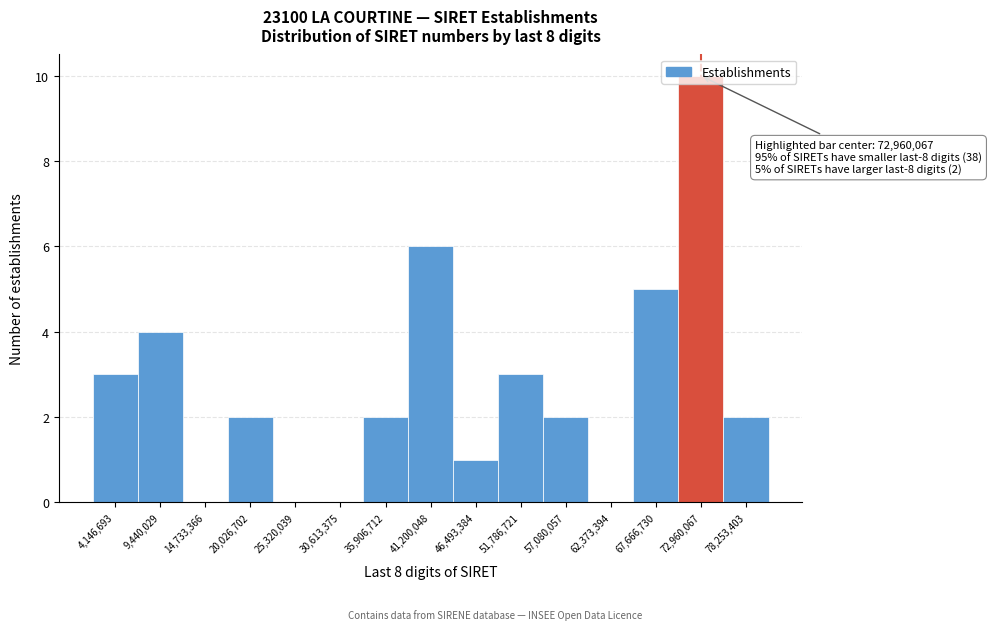

Over which range of the x-axis is the bar tallest?

70000000 to 76000000